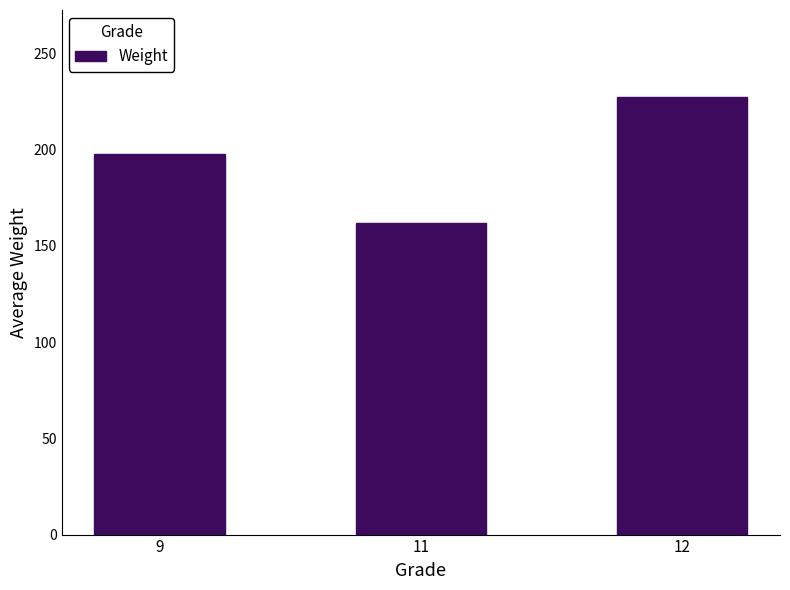

The chart shows a value of 37.4 at 11. True or false?

False